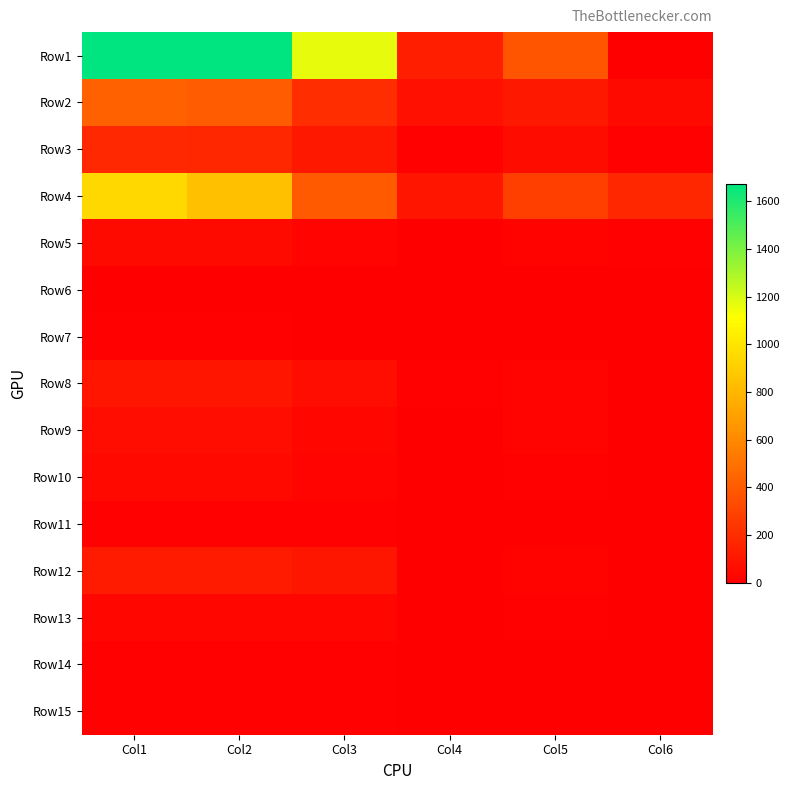

Reading left to right, list all the values displayed in this chart.

Row1: Col1=1671	Col2=1670	Col3=1164	Col4=132	Col5=372	Col6=3
Row2: Col1=430	Col2=404	Col3=199	Col4=73	Col5=106	Col6=52
Row3: Col1=178	Col2=175	Col3=109	Col4=7	Col5=55	Col6=7
Row4: Col1=944	Col2=836	Col3=397	Col4=97	Col5=276	Col6=174
Row5: Col1=52	Col2=49	Col3=22	Col4=3	Col5=19	Col6=8
Row6: Col1=5	Col2=5	Col3=2	Col4=1	Col5=2	Col6=0
Row7: Col1=7	Col2=7	Col3=5	Col4=1	Col5=1	Col6=0
Row8: Col1=95	Col2=95	Col3=60	Col4=13	Col5=22	Col6=0
Row9: Col1=65	Col2=65	Col3=37	Col4=5	Col5=23	Col6=0
Row10: Col1=41	Col2=41	Col3=22	Col4=6	Col5=13	Col6=0
Row11: Col1=11	Col2=11	Col3=9	Col4=0	Col5=2	Col6=0
Row12: Col1=120	Col2=120	Col3=101	Col4=4	Col5=14	Col6=1
Row13: Col1=35	Col2=35	Col3=27	Col4=1	Col5=7	Col6=0
Row14: Col1=9	Col2=9	Col3=9	Col4=0	Col5=0	Col6=0
Row15: Col1=11	Col2=11	Col3=8	Col4=0	Col5=3	Col6=0